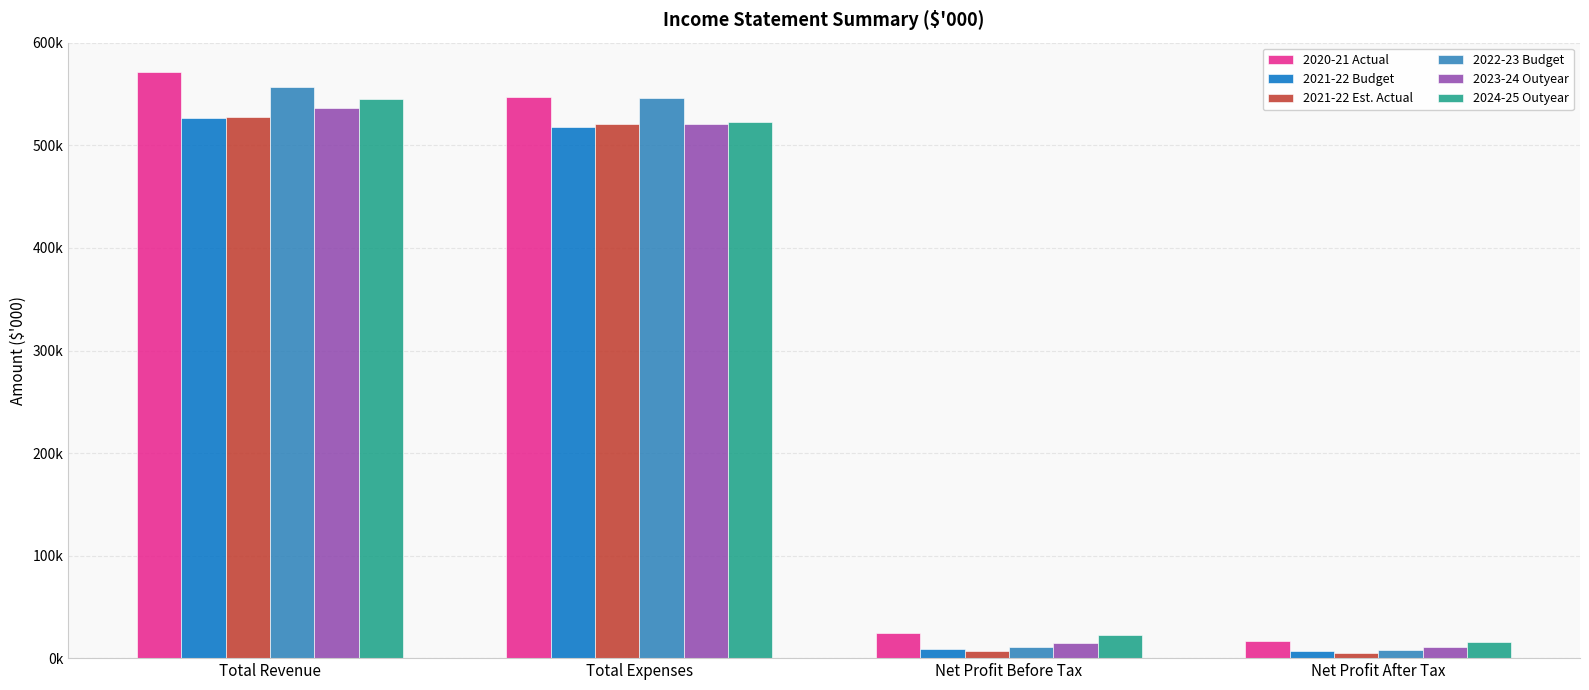

Reading left to right, what are all the values shown in this chart?

2020-21 Actual: 571627	547360	24267	17044
2021-22 Budget: 527034	517899	9135	6903
2021-22 Est. Actual: 527874	520442	7432	5083
2022-23 Budget: 556866	546416	10450	7645
2023-24 Outyear: 536087	521233	14854	10704
2024-25 Outyear: 545338	523116	22222	15522